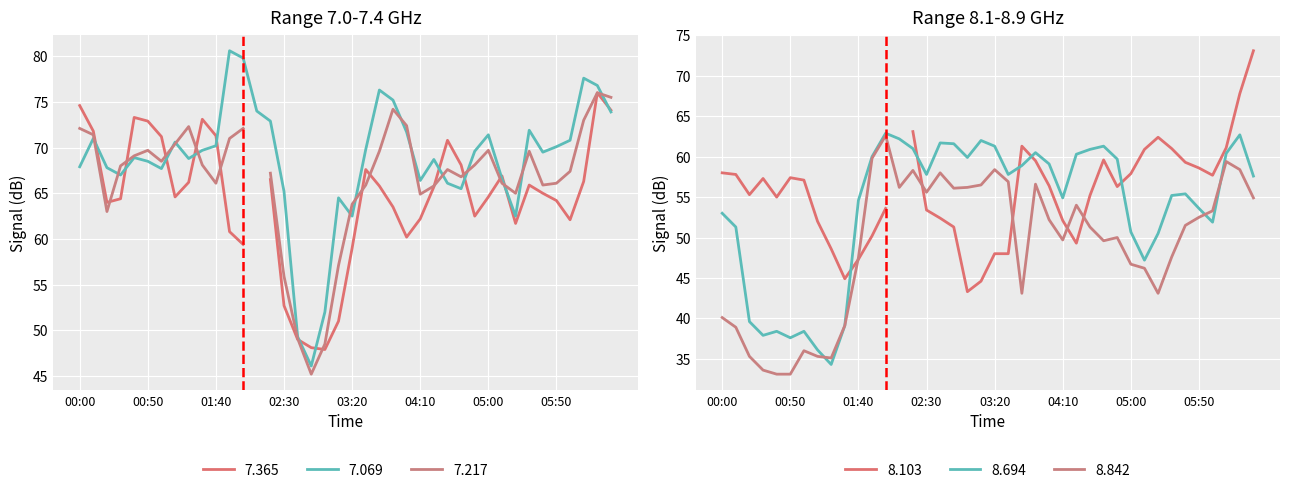

True or false: 7.069 has a value of 108.0 at 05:00.

False